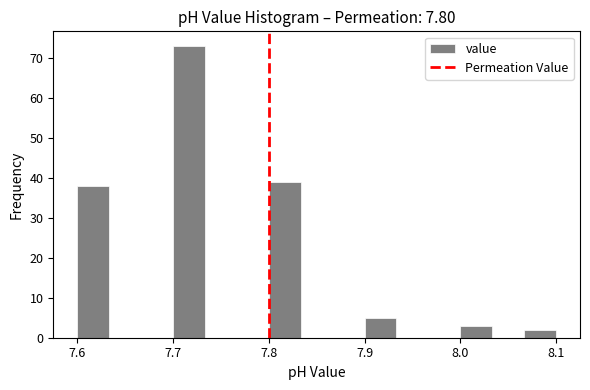

Around what value on the x-axis is the tallest bar? Give the approximate position of its centre, as read against the axis.

7.72